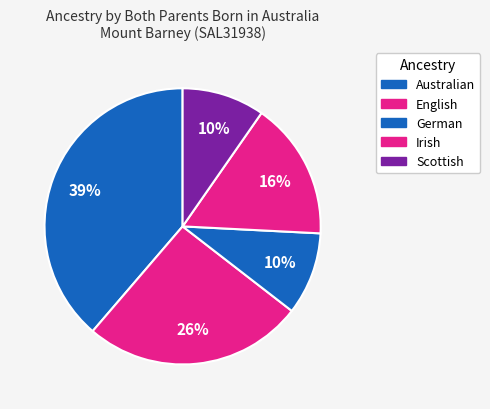

Is there a majority slice in this chart?

No